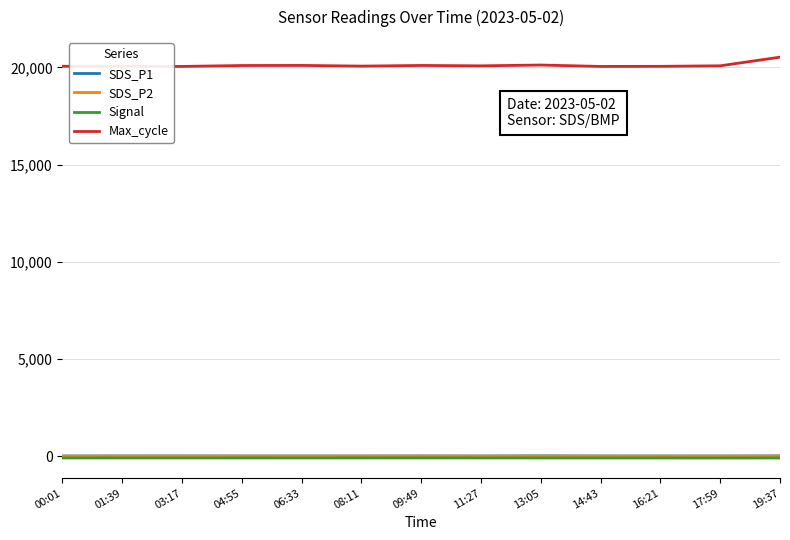

What is the maximum value shown in the chart?

20524.0